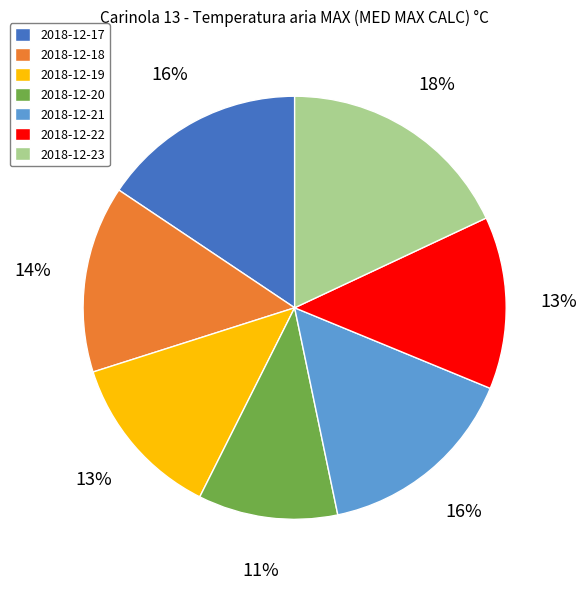

How many slices are in this pie chart?

7